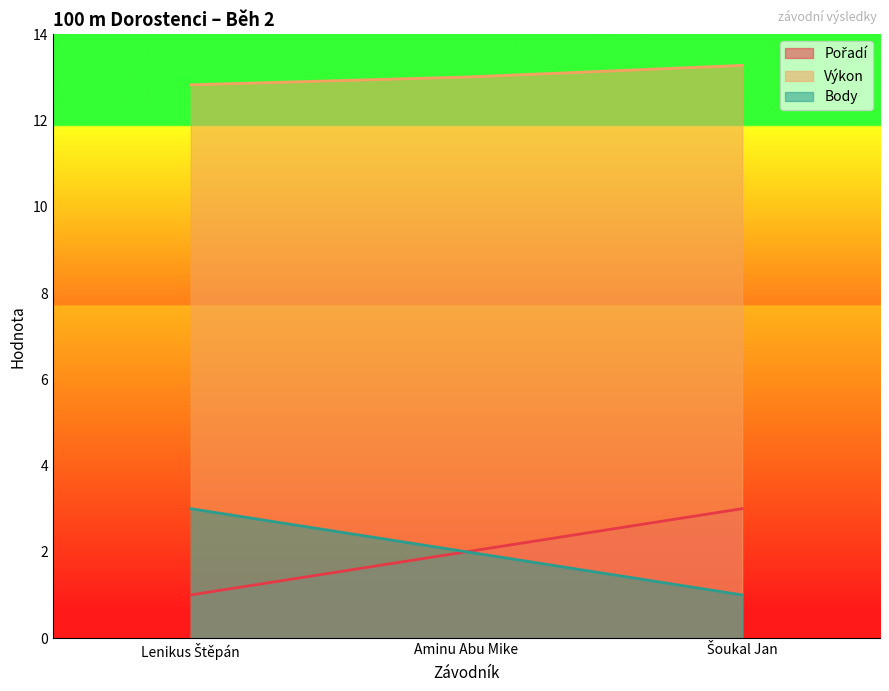

The Pořadí series shows 2.0 at Aminu Abu Mike. True or false?

True